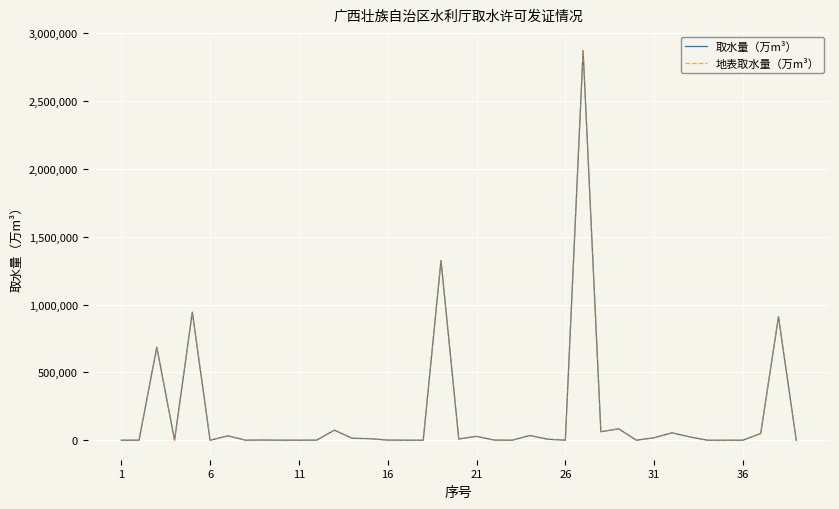

Does the chart have visible grid lines?

Yes